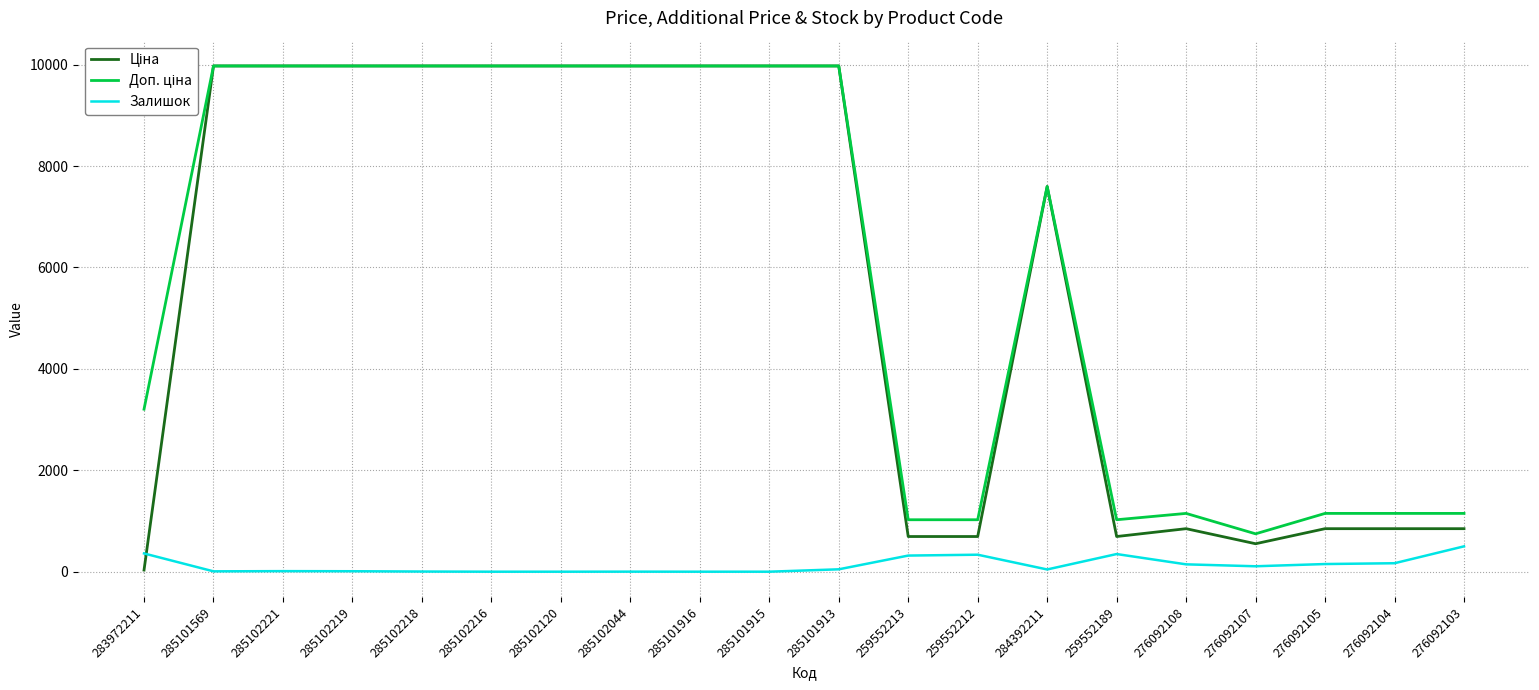

What is the difference between the second highest and second lowest values in the Залишок series?

360.0